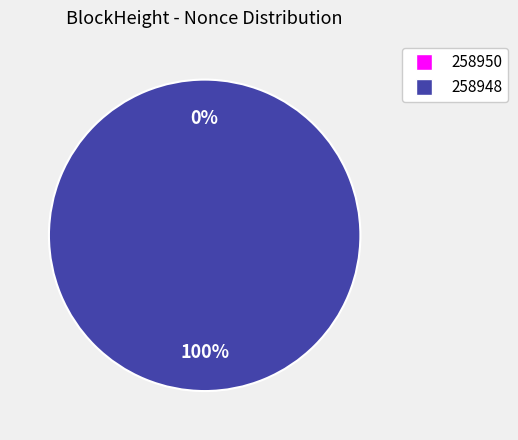

Count the number of slices in the pie.

2